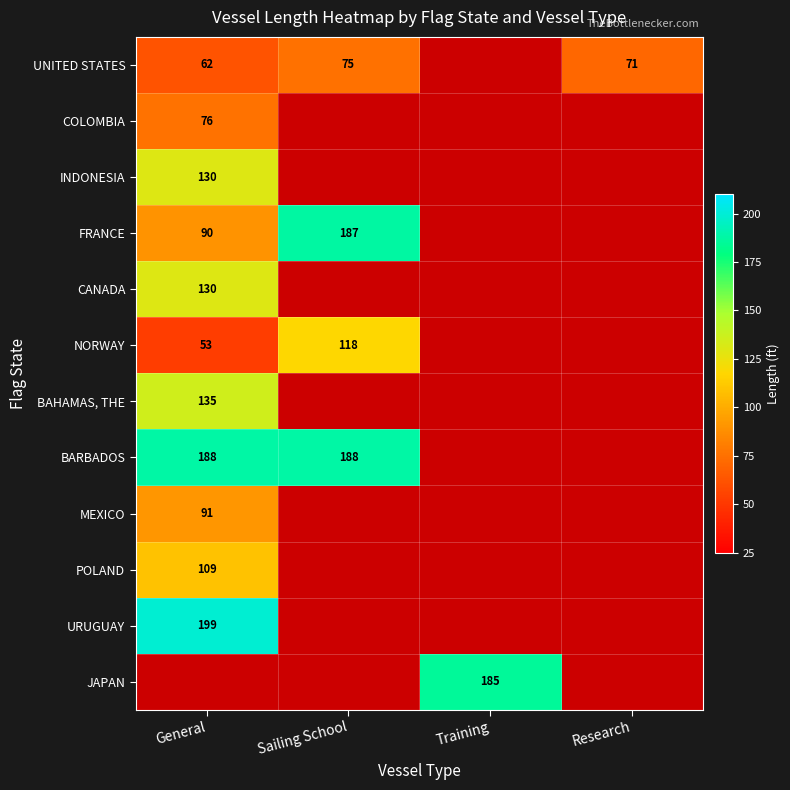

What is the maximum value shown in the chart?

199.0